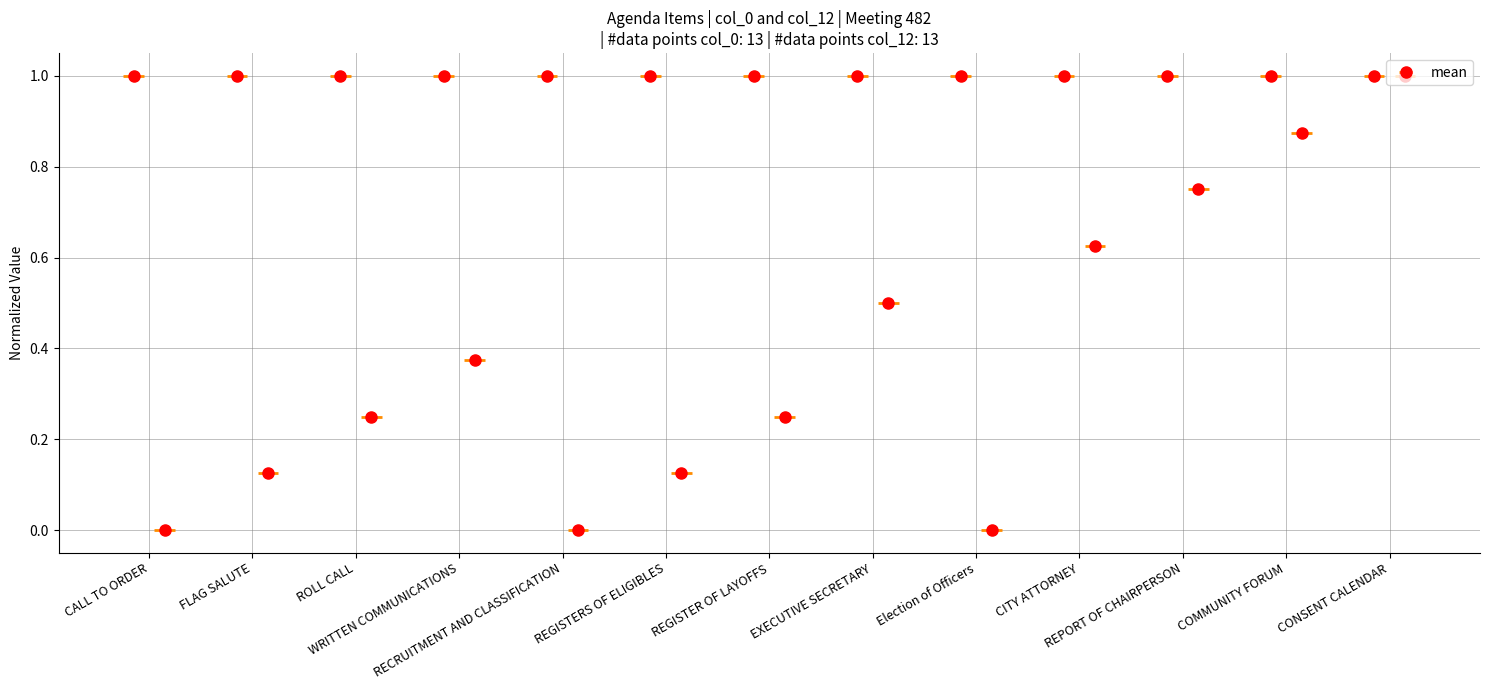

What is the label of the 13th point from the left?

CONSENT CALENDAR